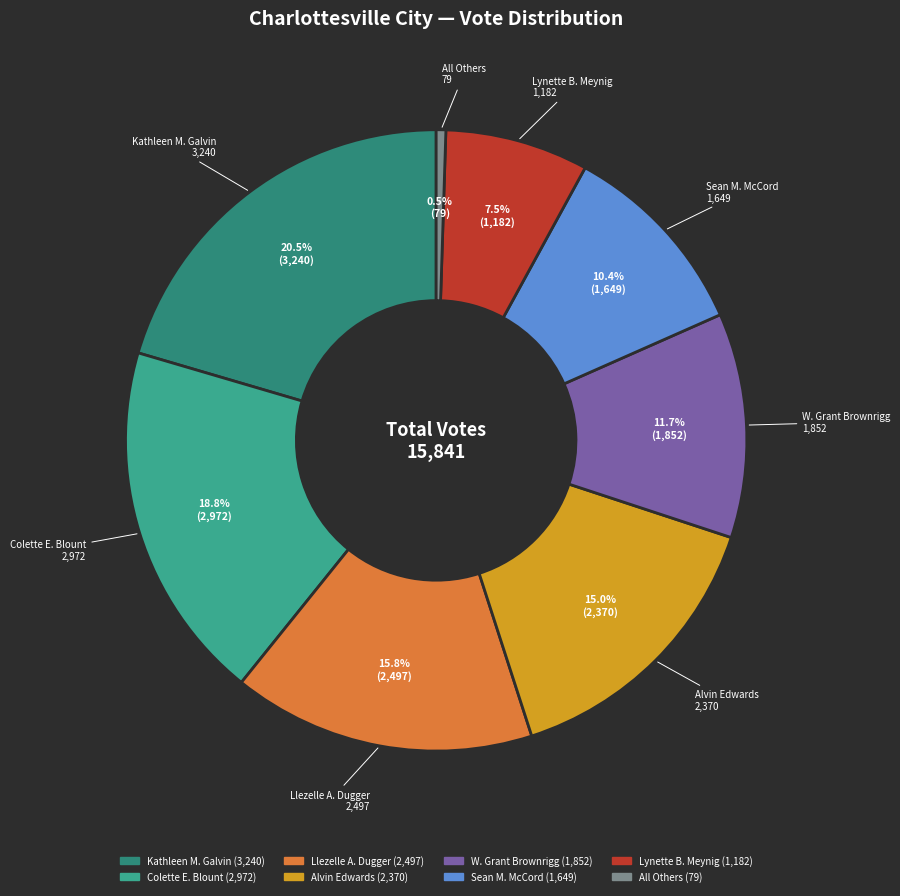

Rank the categories by value from lowest to highest.

All Others, Lynette B. Meynig, Sean M. McCord, W. Grant Brownrigg, Alvin Edwards, Llezelle A. Dugger, Colette E. Blount, Kathleen M. Galvin